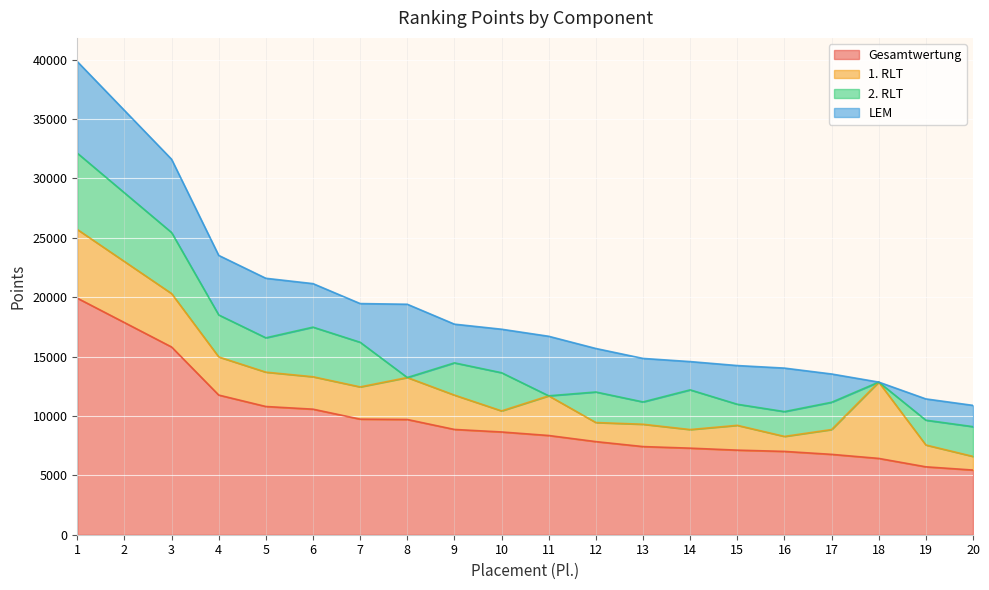

At how many categories does at least one series exceed 8172?

11